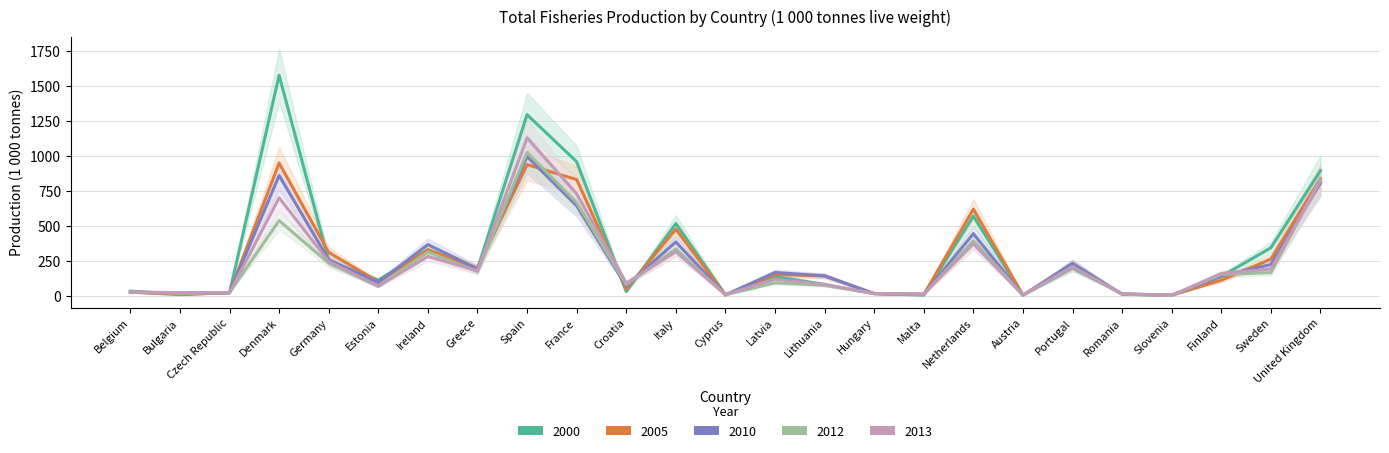

At which category is the sum across all series the highest?

Spain